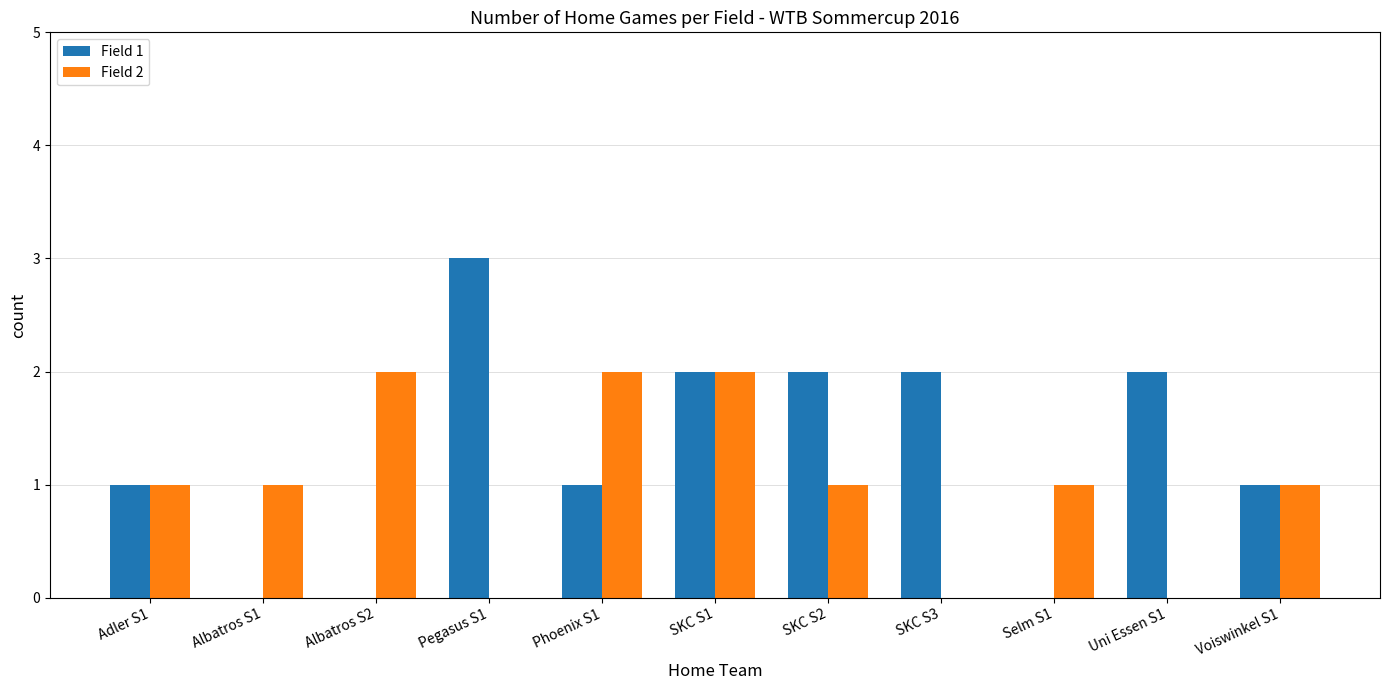

At which category is the sum across all series the highest?

SKC S1